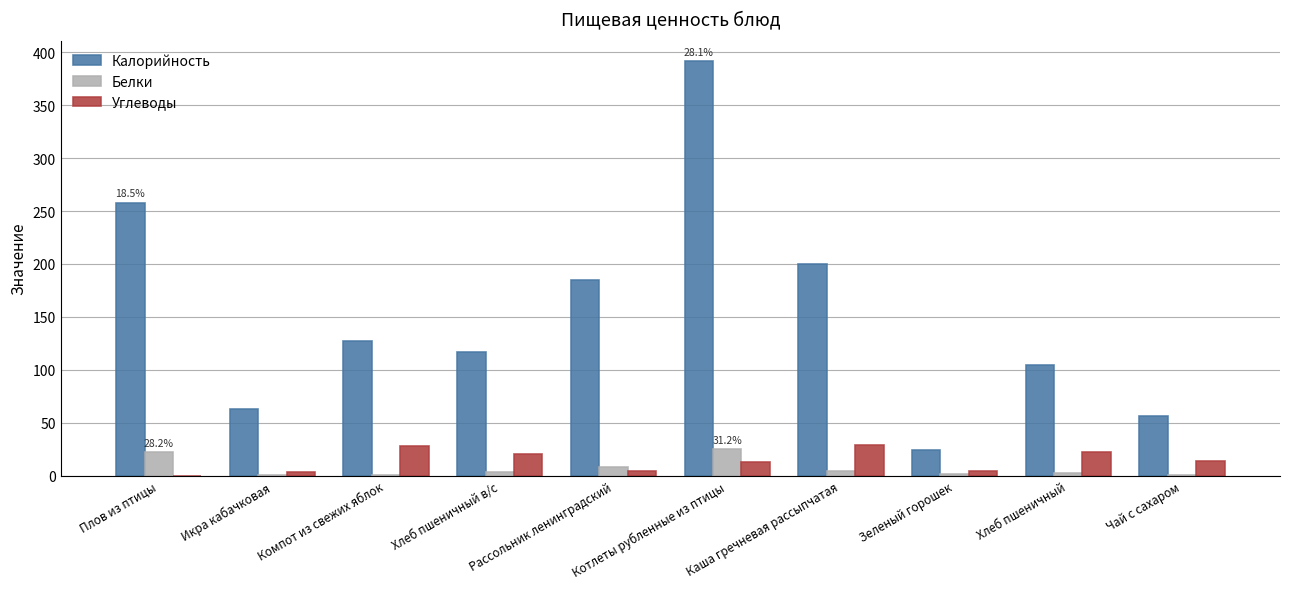

Is the value of Калорийность at Чай с сахаром greater than the value of Белки at Котлеты рубленные из птицы?

Yes